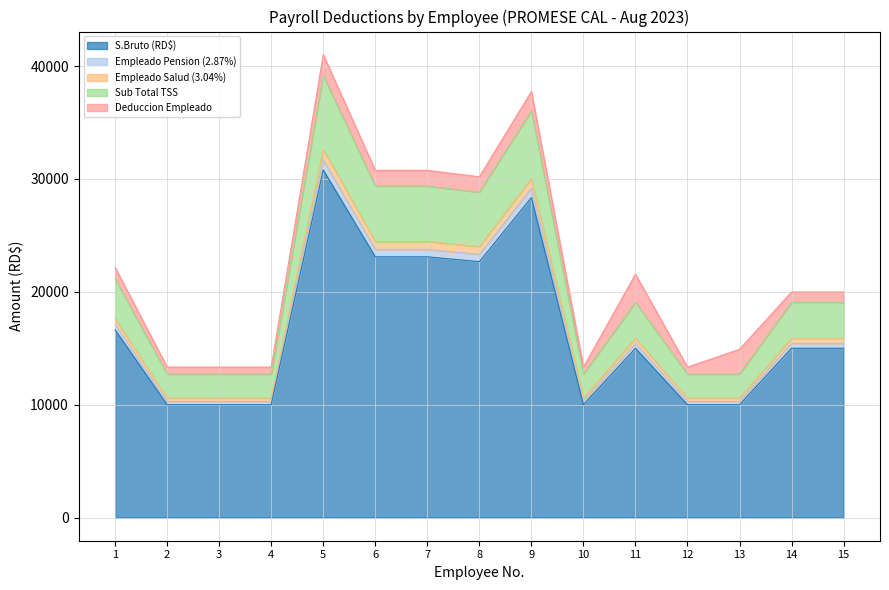

What is the minimum value for S.Bruto (RD$)?

10000.0